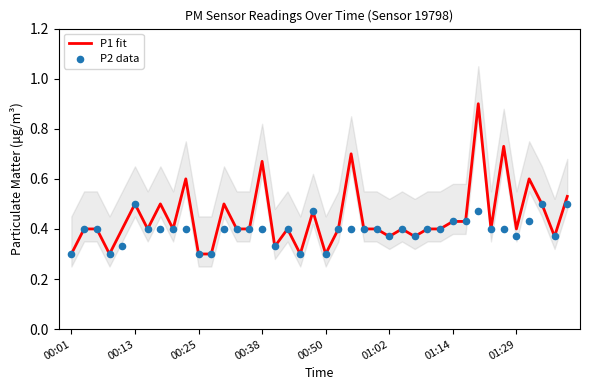

Is the value of P1 fit at 23 greater than the value of P2 data at 8?

No